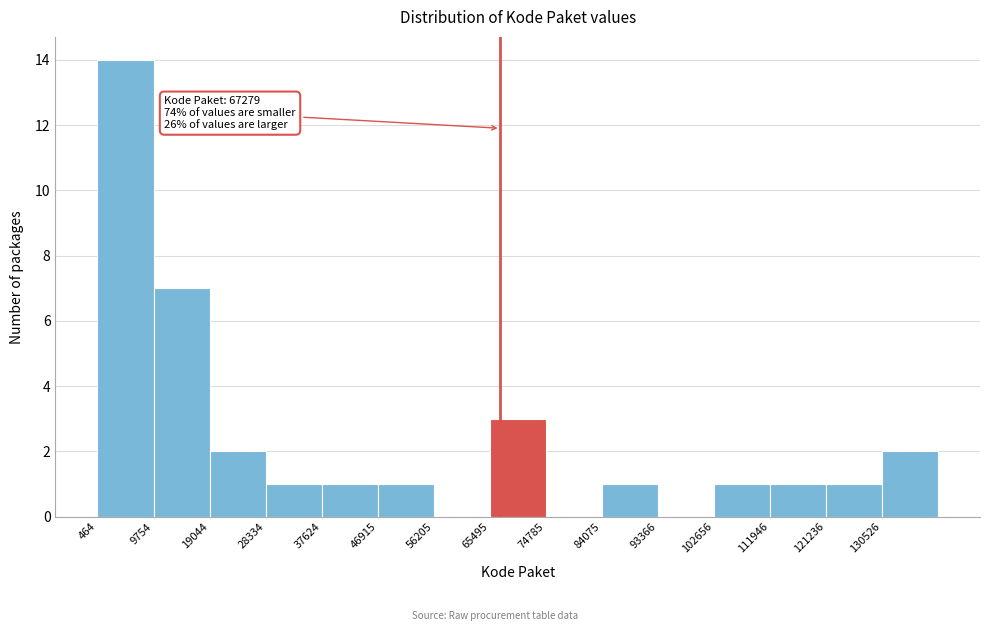

Over which range of the x-axis is the bar tallest?

0 to 10000